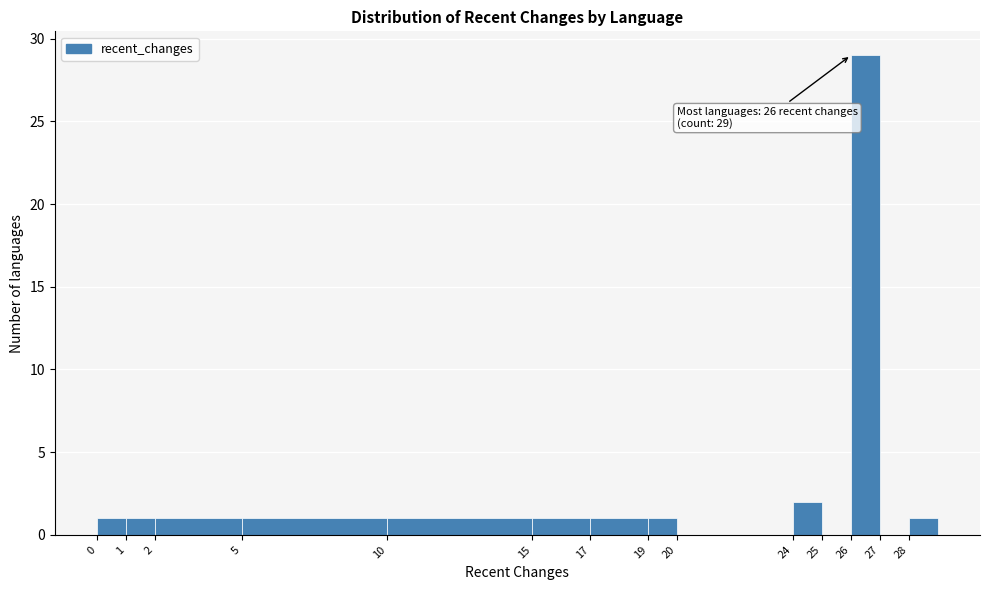

Which range on the x-axis has the tallest bar?

26 to 27